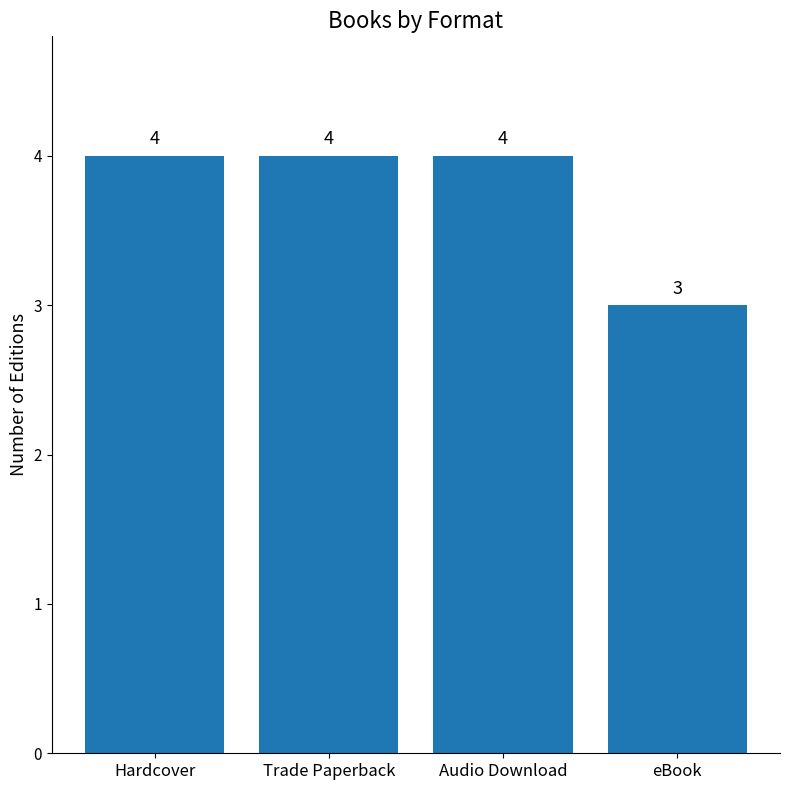

Approximately how many times larger is the value at Audio Download compared to Hardcover?

1.0